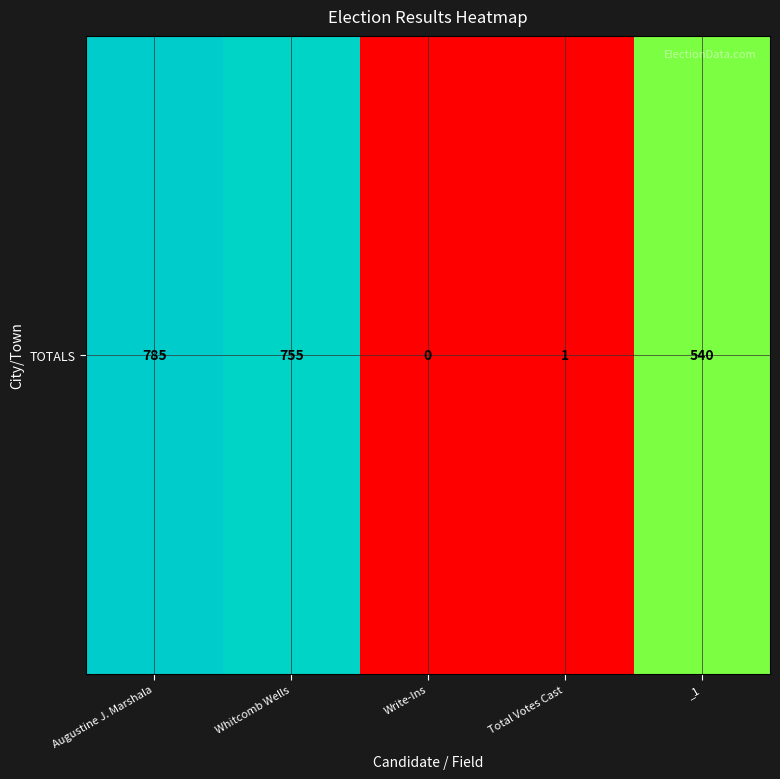

How many series are shown in this chart?

1